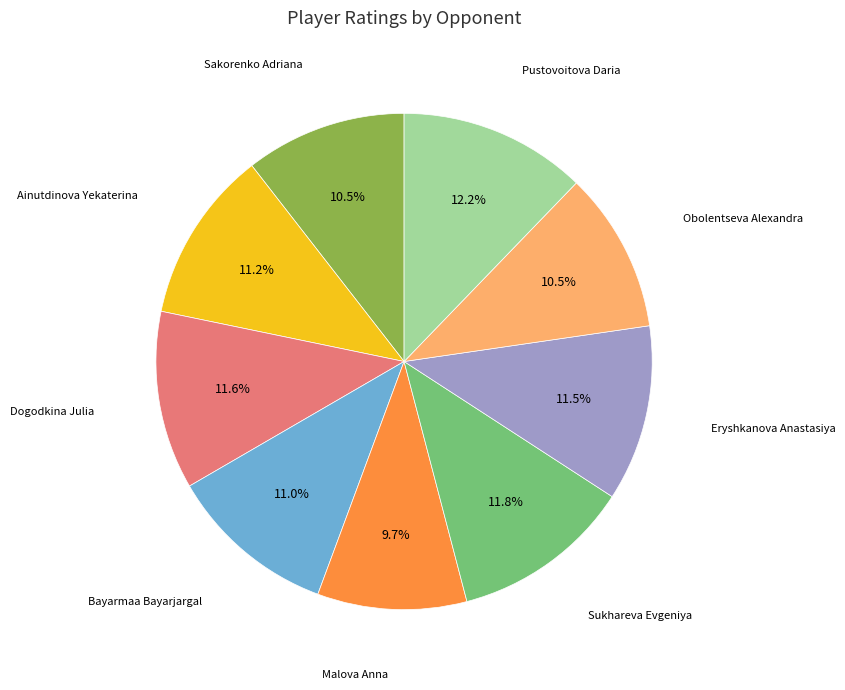

What is the smallest slice in the pie chart?

Malova Anna